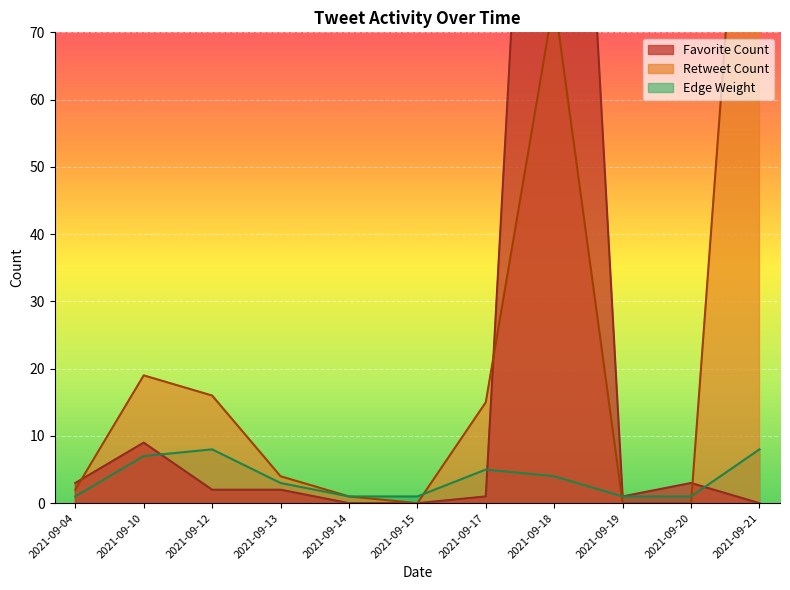

Is it true that Edge Weight equals 8 at 2021-09-12?

True